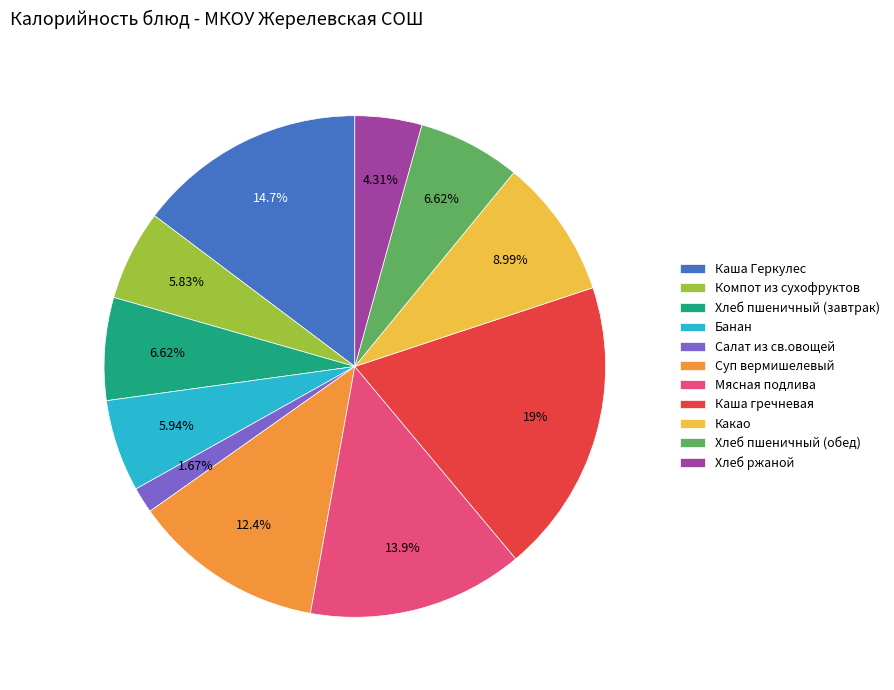

Which has a higher value, Какао or Хлеб пшеничный (завтрак)?

Какао